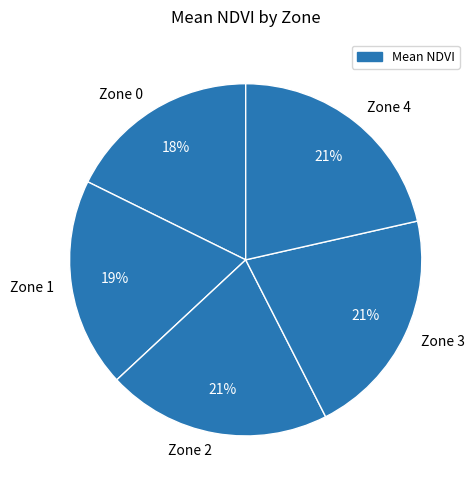

Does any single category account for the majority?

No